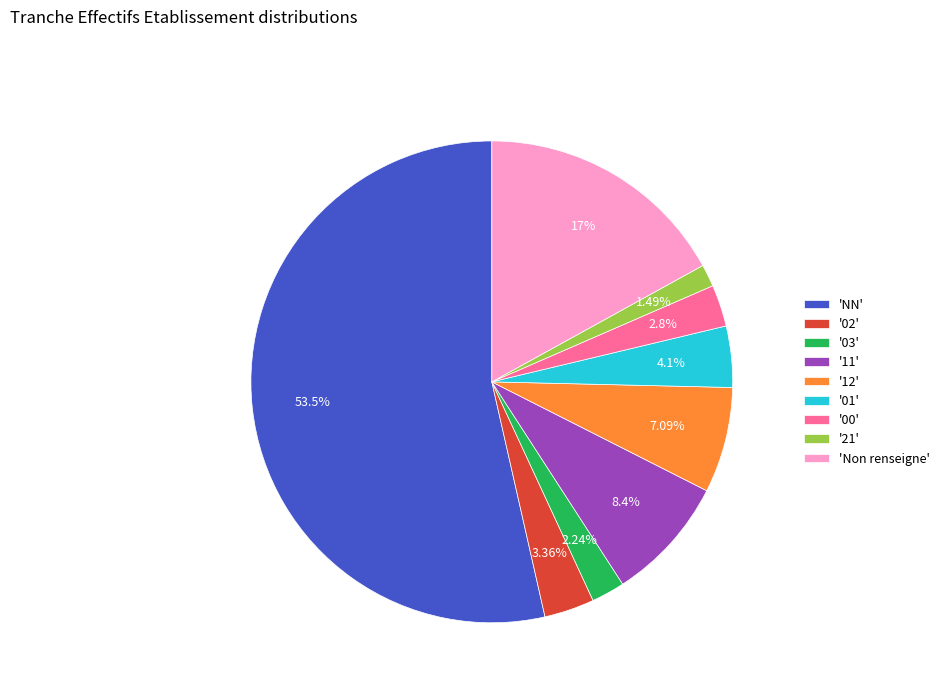

Rank the categories by value from lowest to highest.

'21', '03', '00', '02', '01', '12', '11', 'Non renseigne', 'NN'